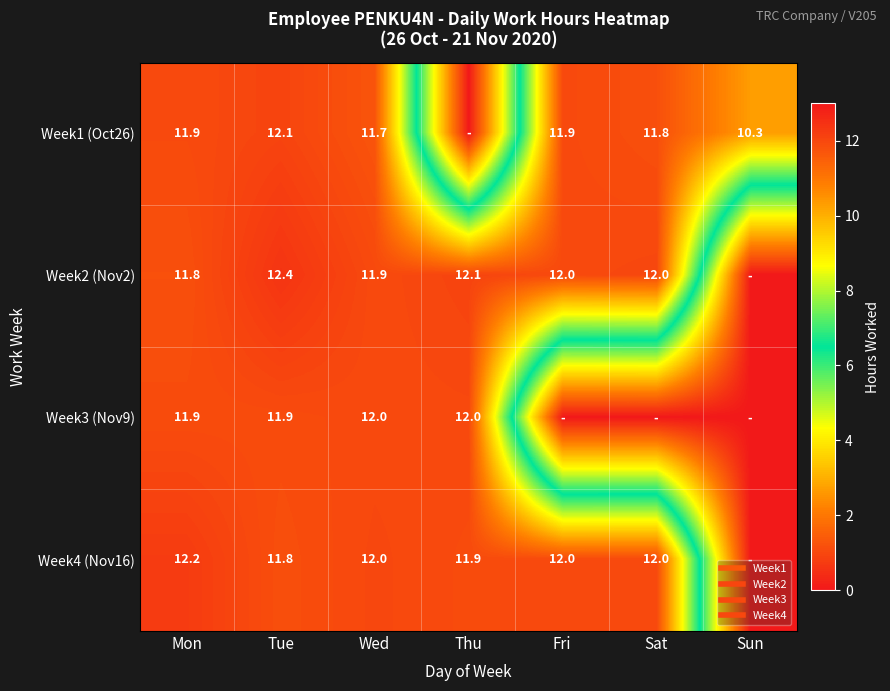

At which category is the sum across all series the highest?

Tue